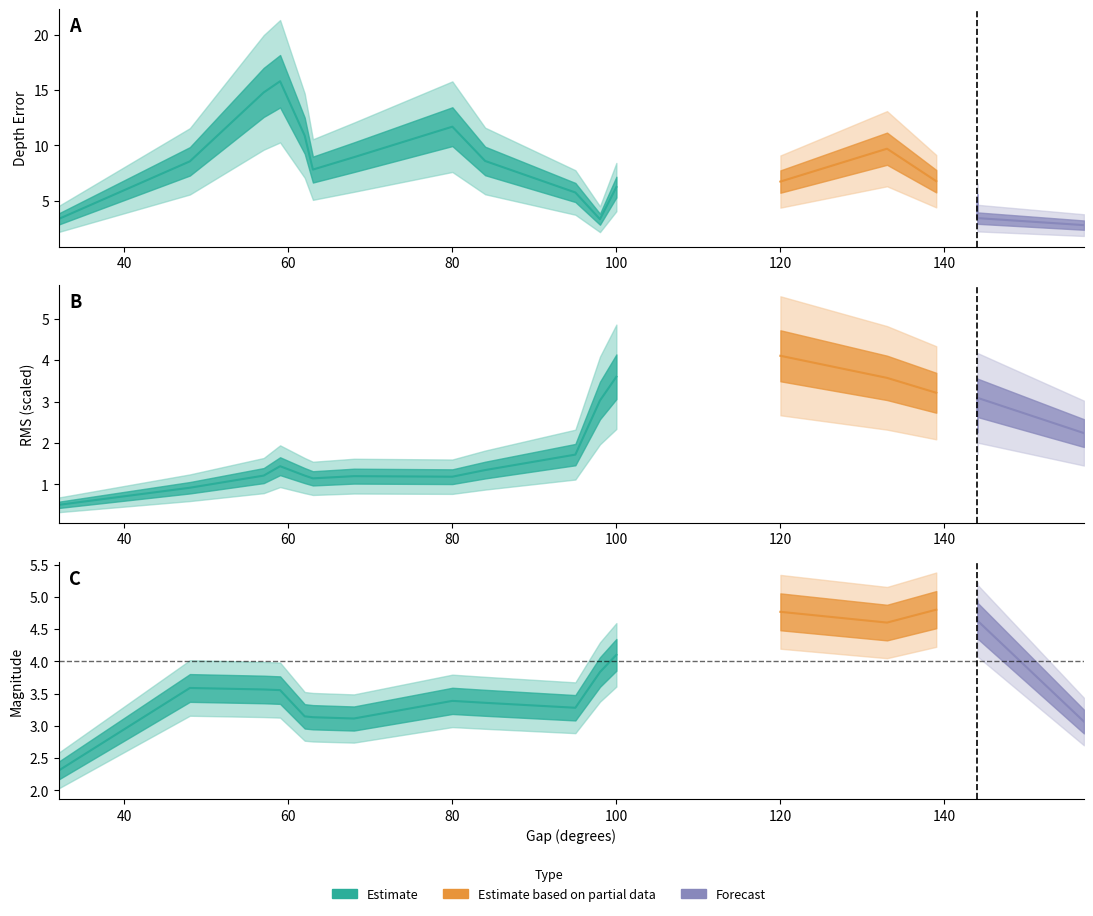

What is the sum of all mag values?

69.6